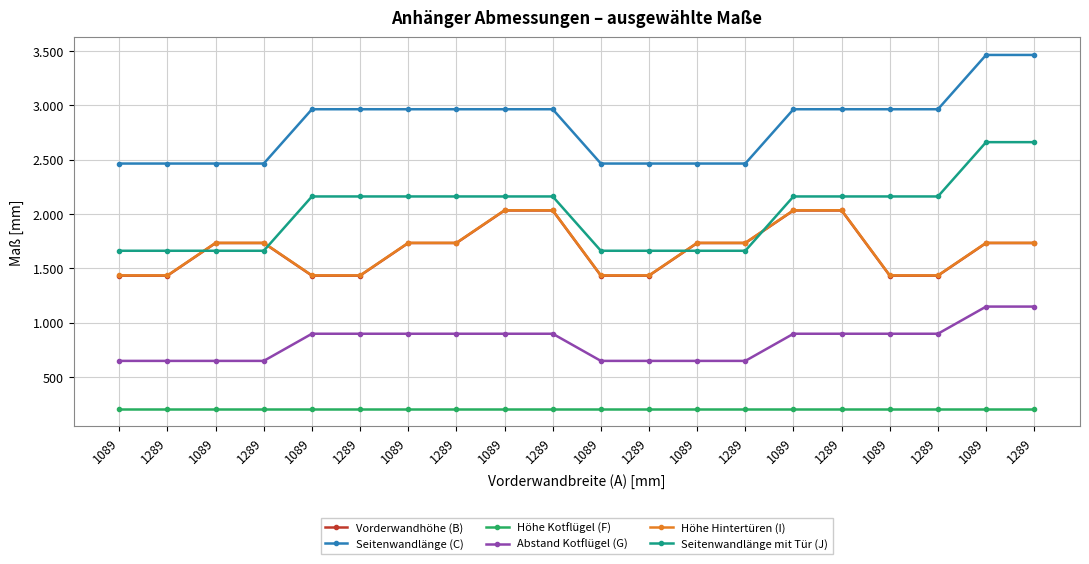

What is the sum of the Vorderwandhöhe (B) values at 1089 and 1289?

3466